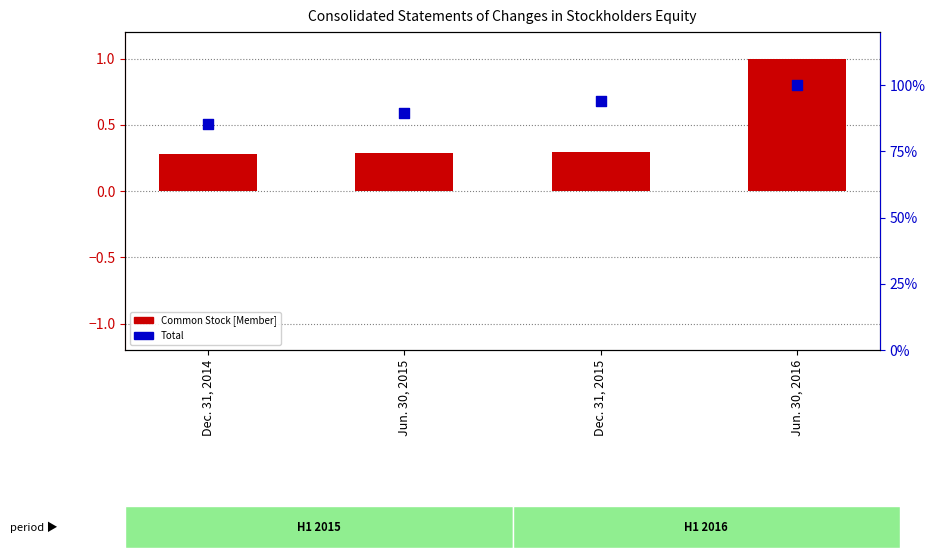

What are all the series names shown in the legend?

Common Stock [Member], Total